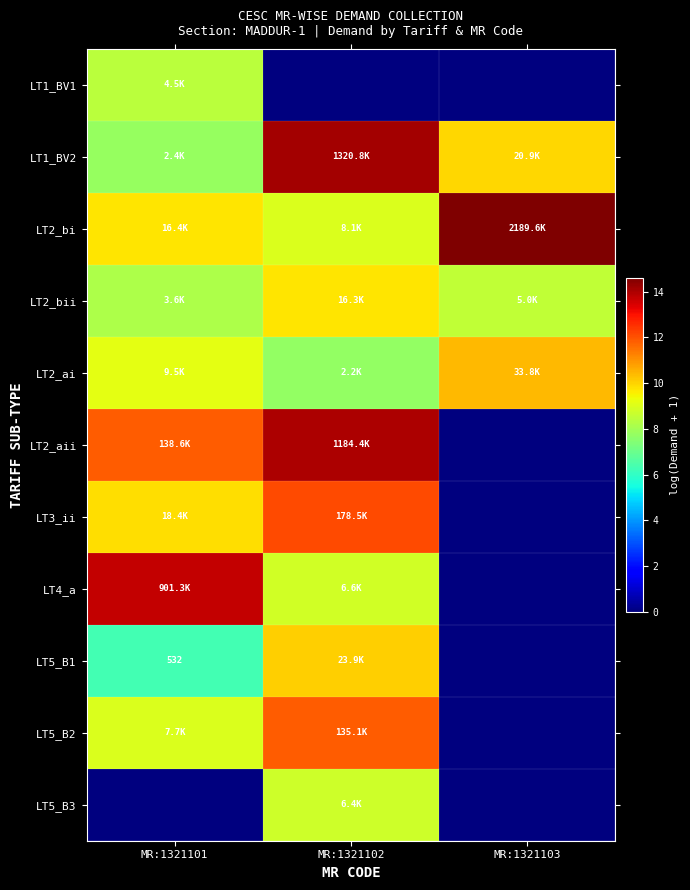

Which has a higher value, MR:1321102 or MR:1321101?

MR:1321101